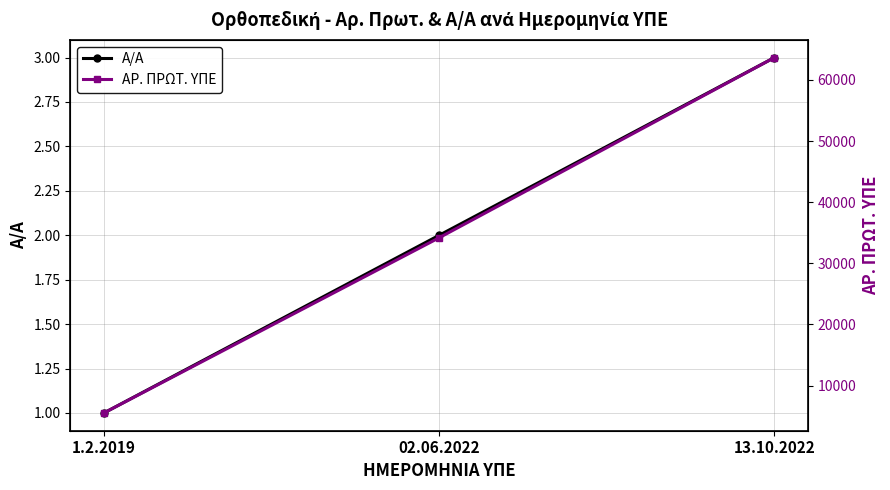

Is this an area chart (filled region under the line)?

No